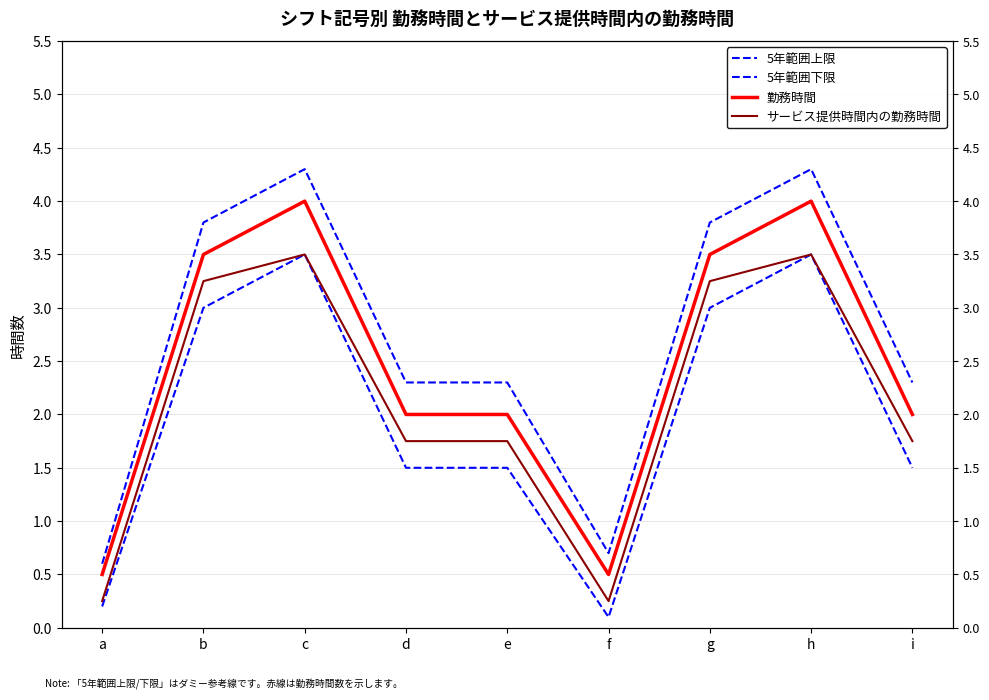

True or false: サービス提供時間内の勤務時間 and 5年範囲上限 cross at least once.

False